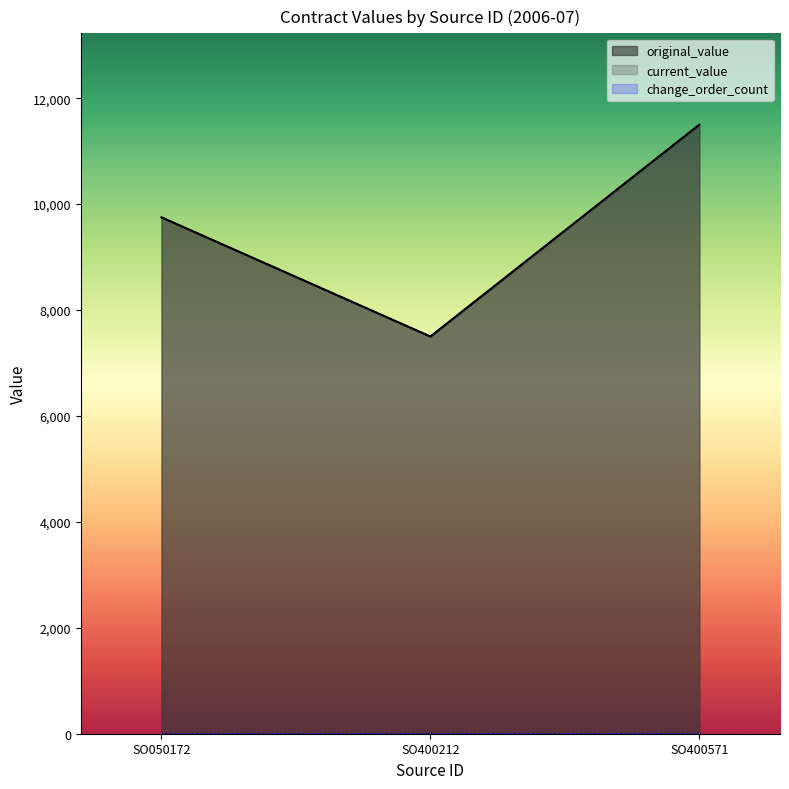

What is the sum of all original_value values?

28750